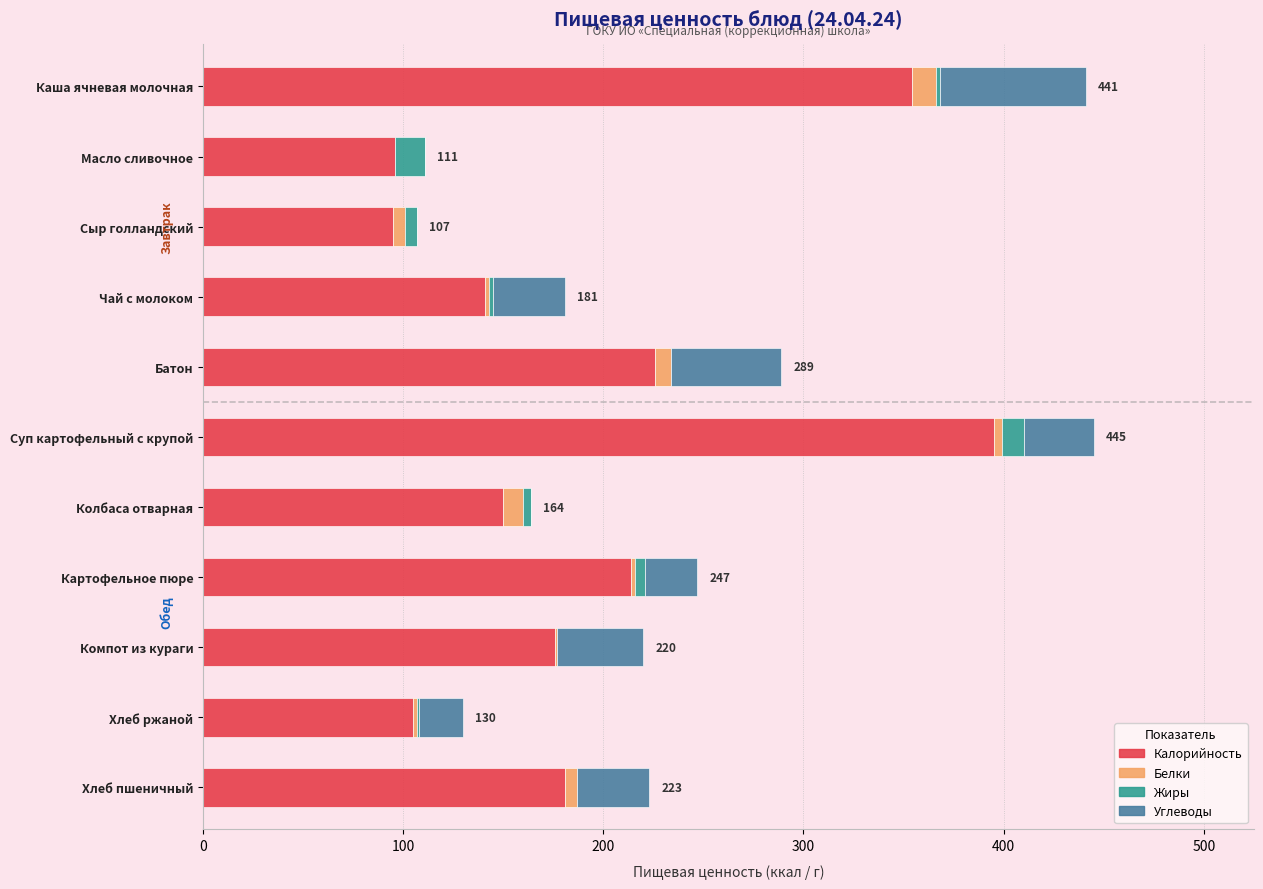

The Калорийность series shows 57 at Колбаса отварная. True or false?

False